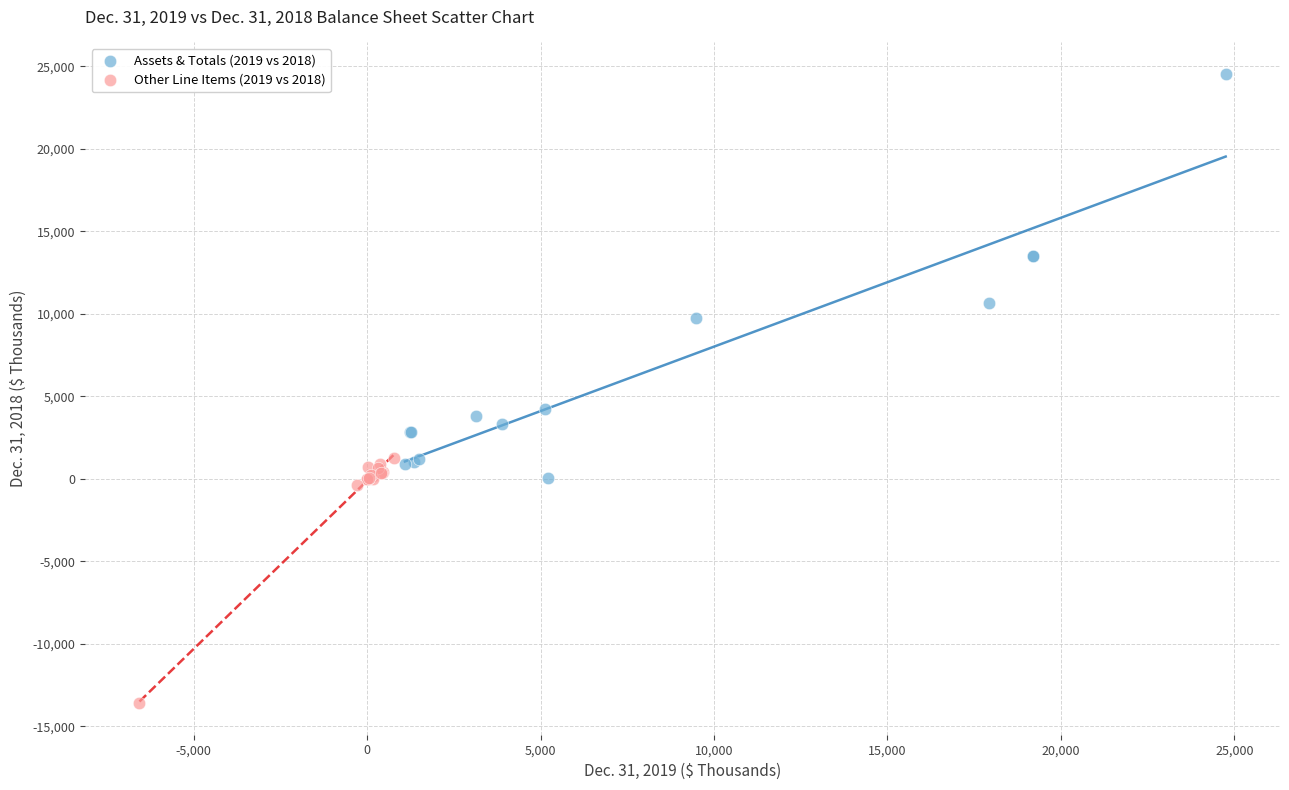

Which series contains the lowest Y value?

Other Line Items (2019 vs 2018)